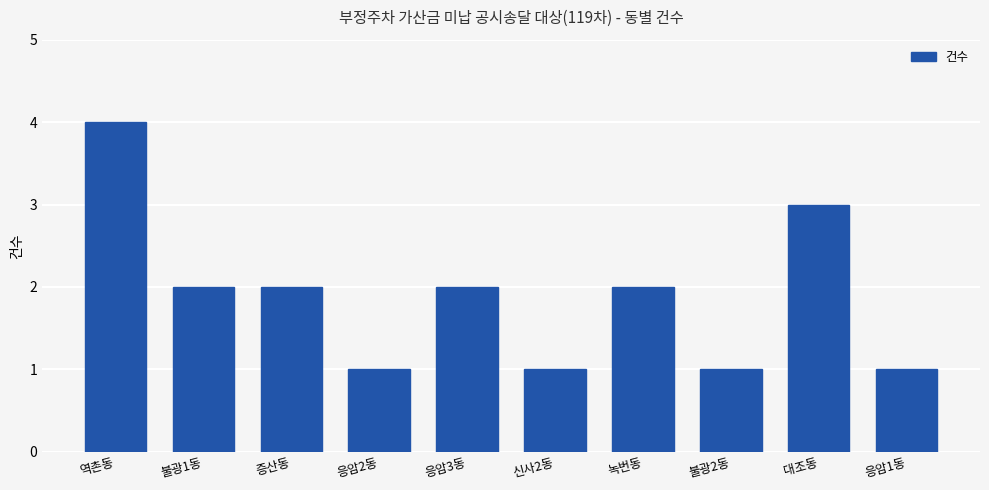

How many bars are there in total?

10